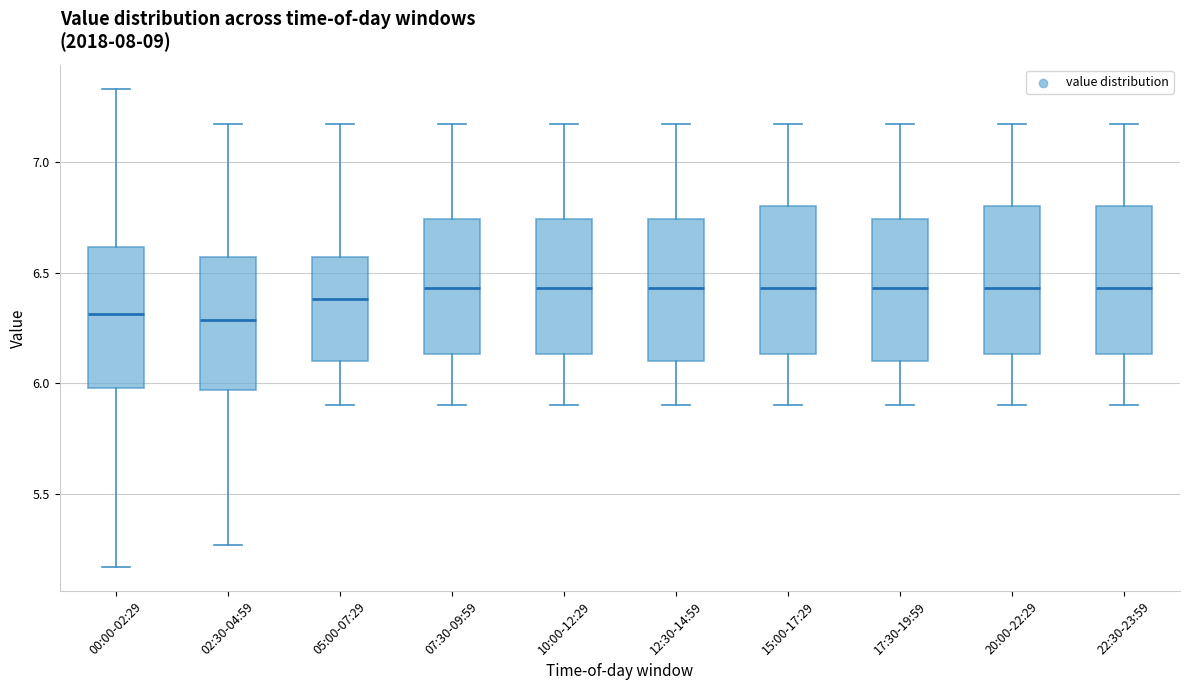

Reading left to right, transcribe this box plot: for each box, give where its median line is, the range the box spans, and where its two whiskers end, as read against the y-axis. The values are not printed on the chart, so give them approximately, as read against the axis.

00:00-02:29: median 6.30, box 6.00 to 6.60, whiskers 5.15 to 7.35
02:30-04:59: median 6.30, box 5.95 to 6.55, whiskers 5.25 to 7.15
05:00-07:29: median 6.40, box 6.10 to 6.55, whiskers 5.90 to 7.15
07:30-09:59: median 6.45, box 6.15 to 6.75, whiskers 5.90 to 7.15
10:00-12:29: median 6.45, box 6.15 to 6.75, whiskers 5.90 to 7.15
12:30-14:59: median 6.45, box 6.10 to 6.75, whiskers 5.90 to 7.15
15:00-17:29: median 6.45, box 6.15 to 6.80, whiskers 5.90 to 7.15
17:30-19:59: median 6.45, box 6.10 to 6.75, whiskers 5.90 to 7.15
20:00-22:29: median 6.45, box 6.15 to 6.80, whiskers 5.90 to 7.15
22:30-23:59: median 6.45, box 6.15 to 6.80, whiskers 5.90 to 7.15